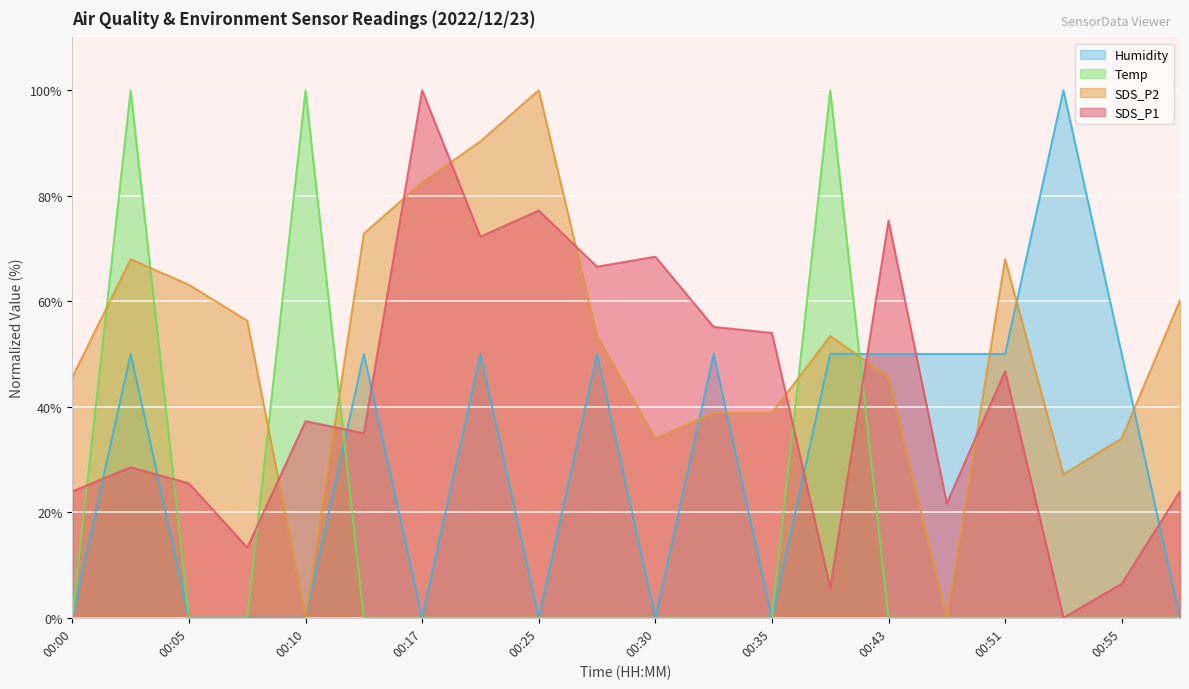

Where is SDS_P2 nearest to the value 50?

00:28